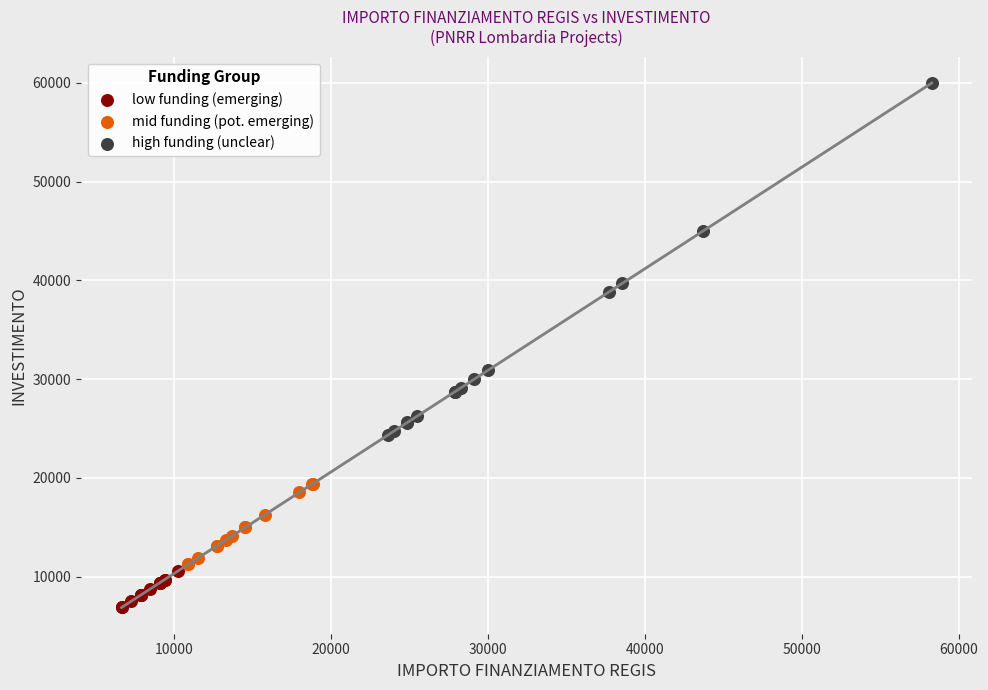

What are all the series names shown in the legend?

low funding (emerging), mid funding (pot. emerging), high funding (unclear)